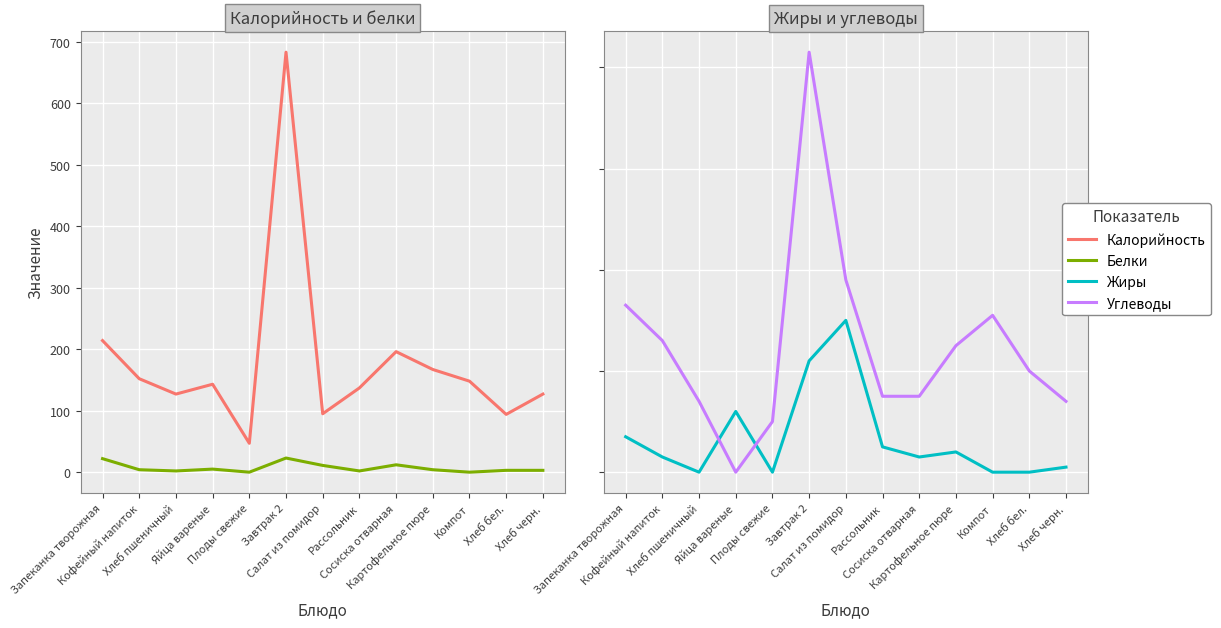

Between Яйца вареные and Компот, which series saw the biggest shift?

Углеводы